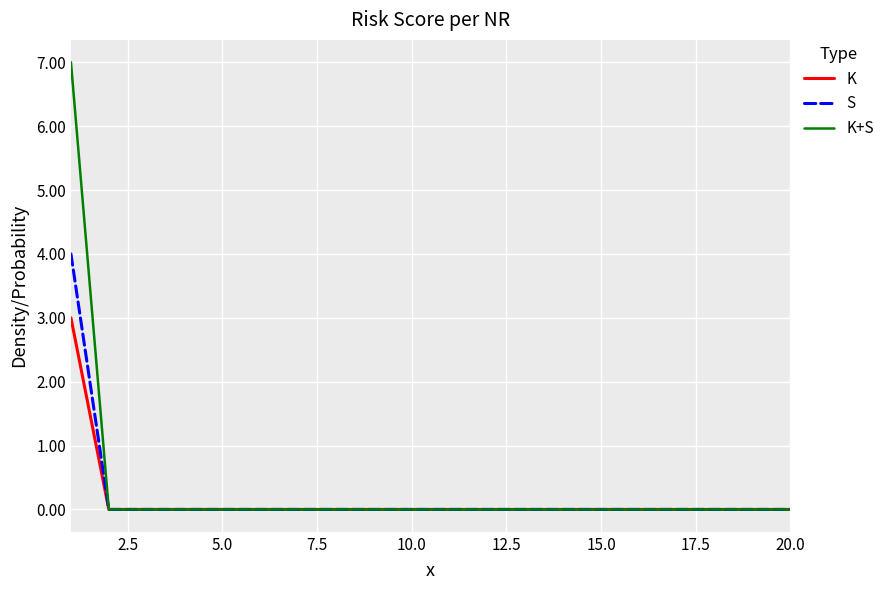

Which series has the widest spread of values?

K+S